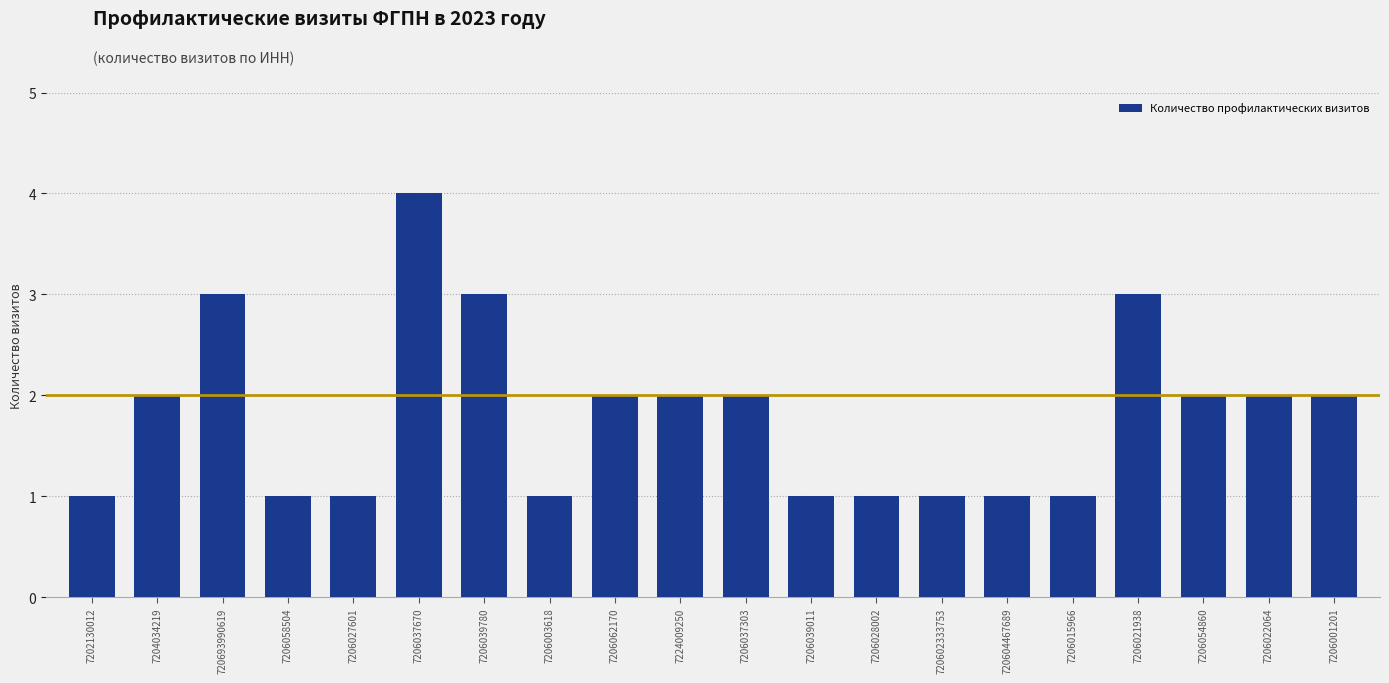

Which has a higher value, 7204034219 or 720604467689?

7204034219